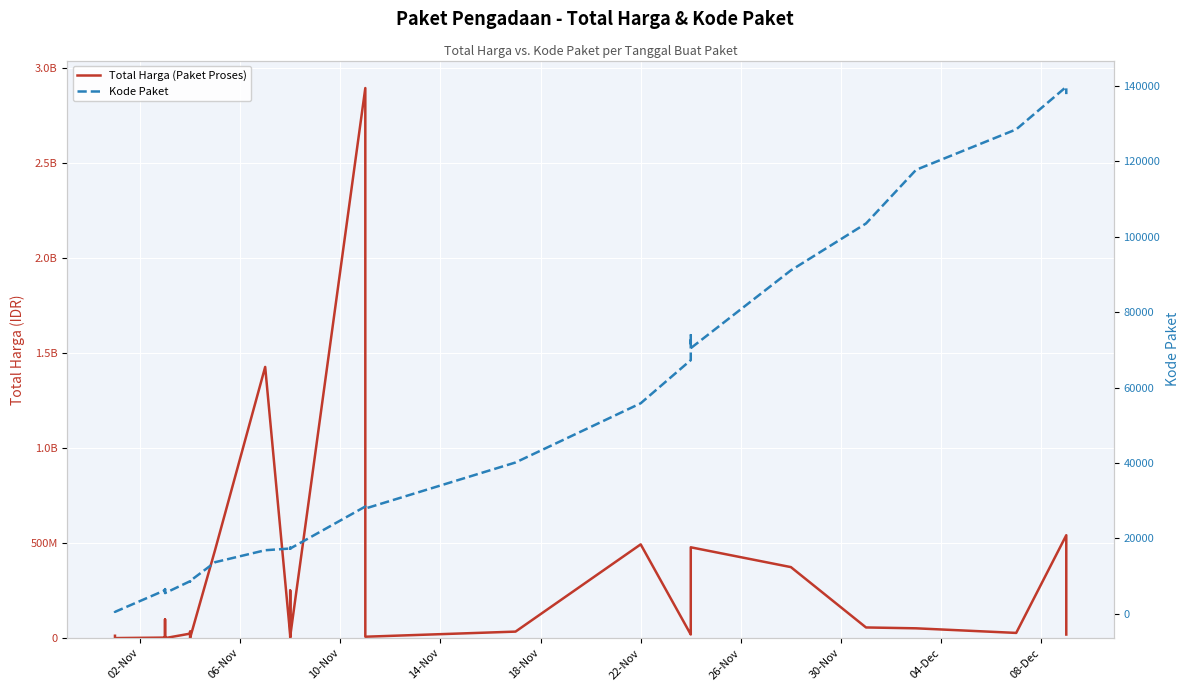

What is the sum of all Total Harga (Paket Proses) values?

7518497085